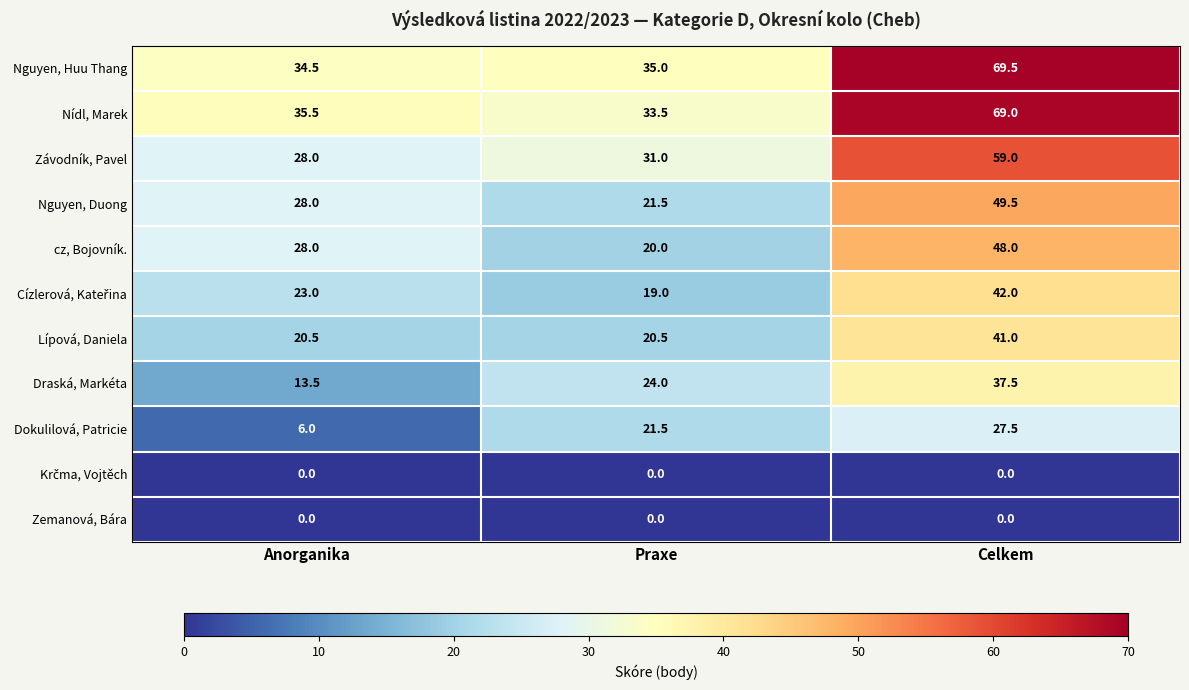

What is the maximum value shown in the chart?

69.5